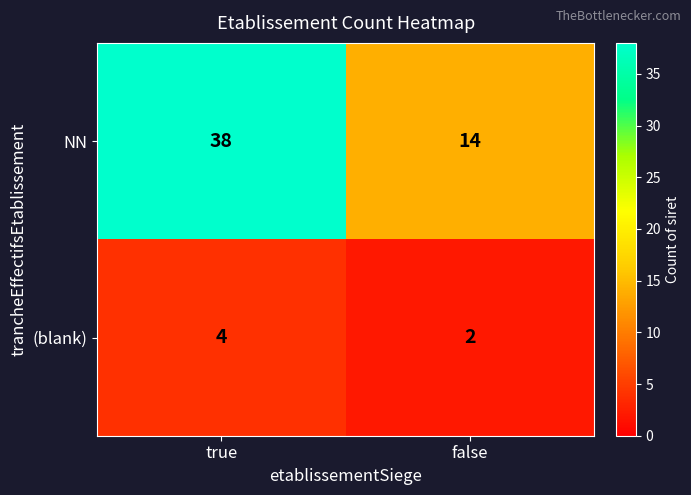

Reading right to left, extract all data points from this chart.

NN: 14	38
(blank): 2	4